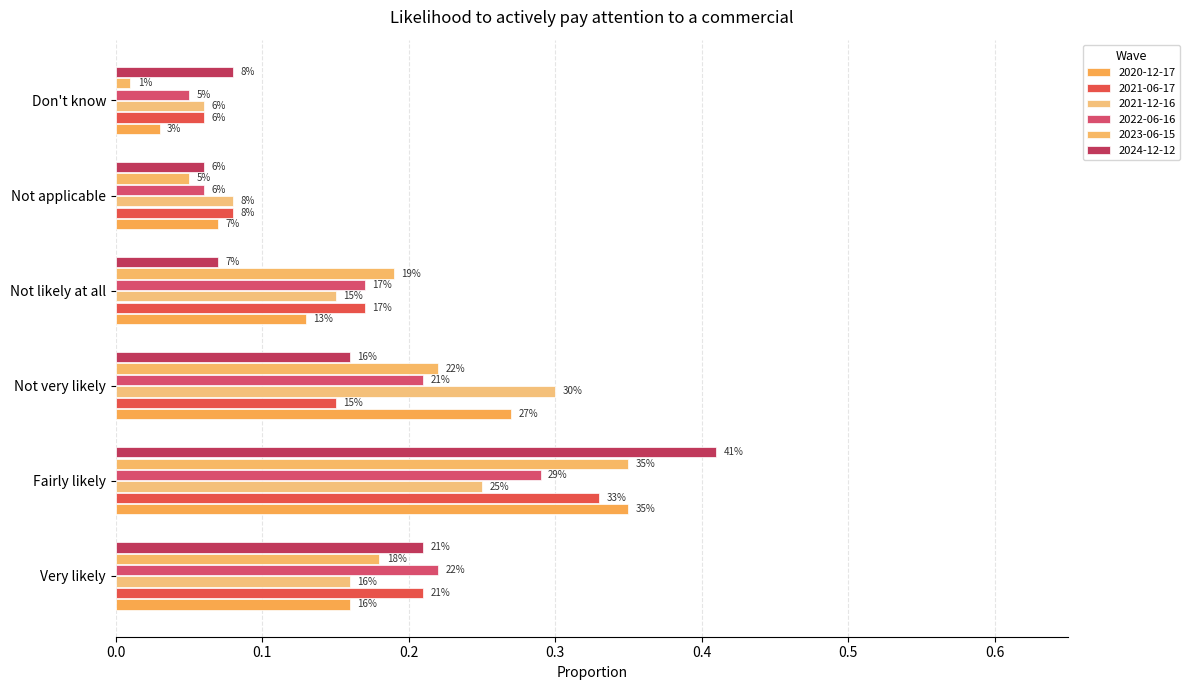

What is the label of the 2nd bar from the right?

Not applicable